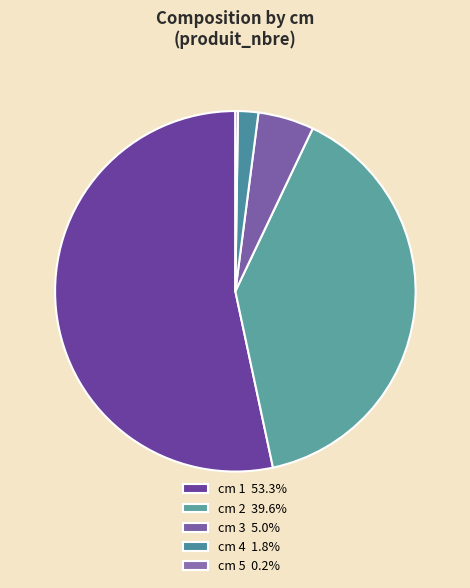

To the nearest percent, what is the average slice percentage?

20%